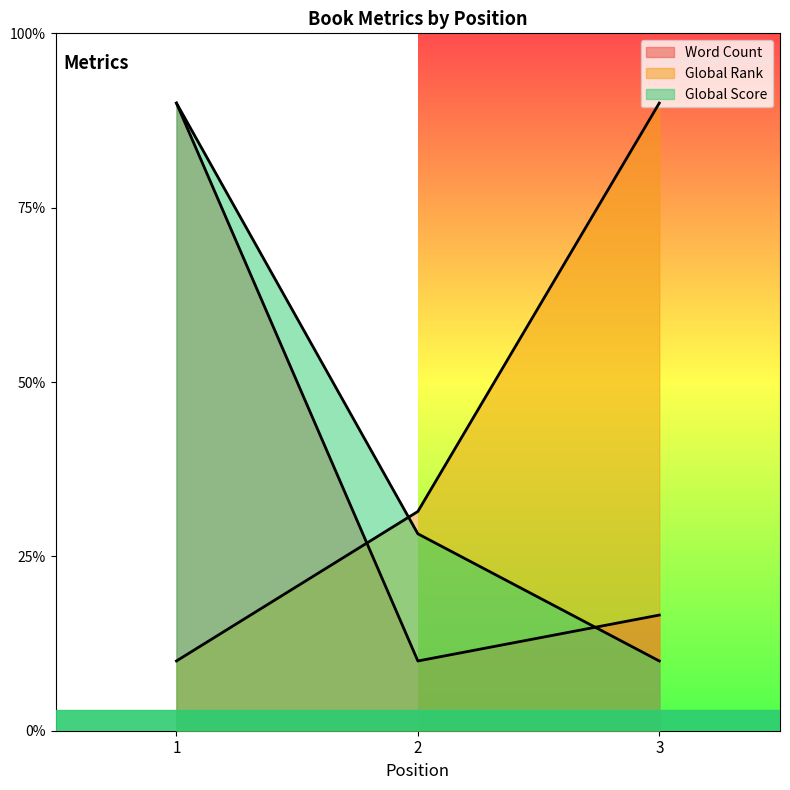

At which label does Global Score reach its peak?

1